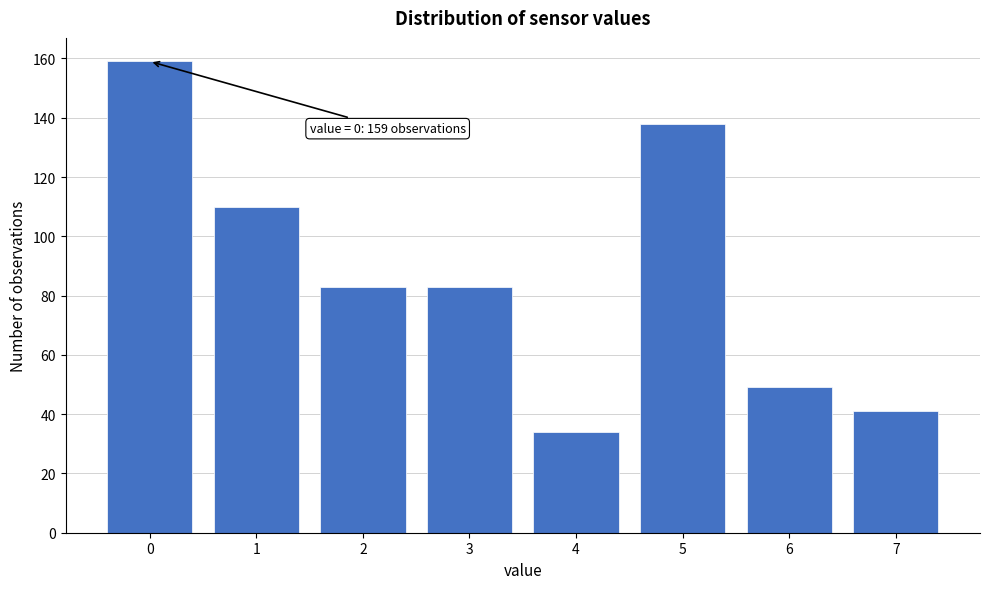

Reading right to left, what are all the values shown in this chart?

41	49	138	34	83	83	110	159